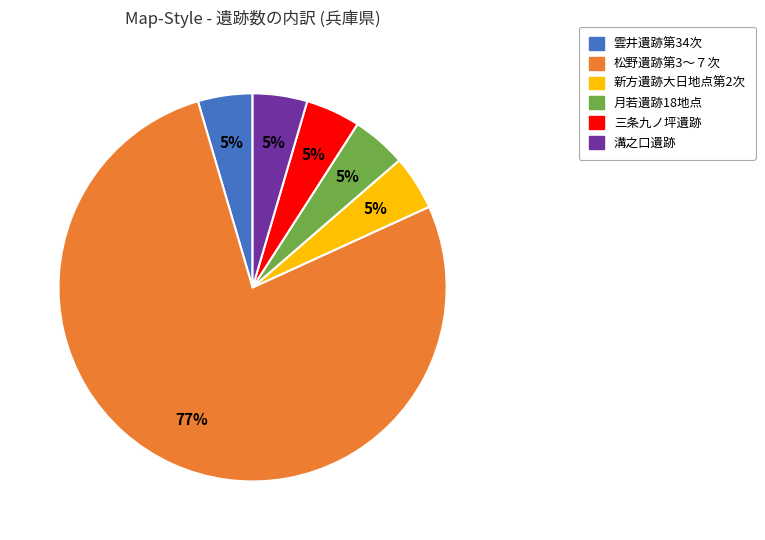

What is the largest slice in the pie chart?

松野遺跡第3～７次